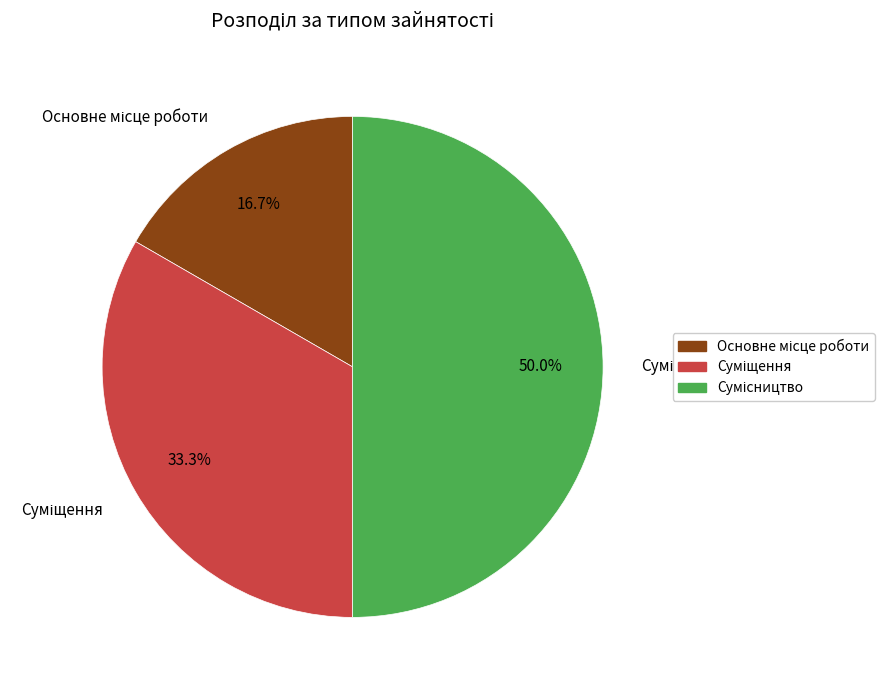

Count the number of slices in the pie.

3